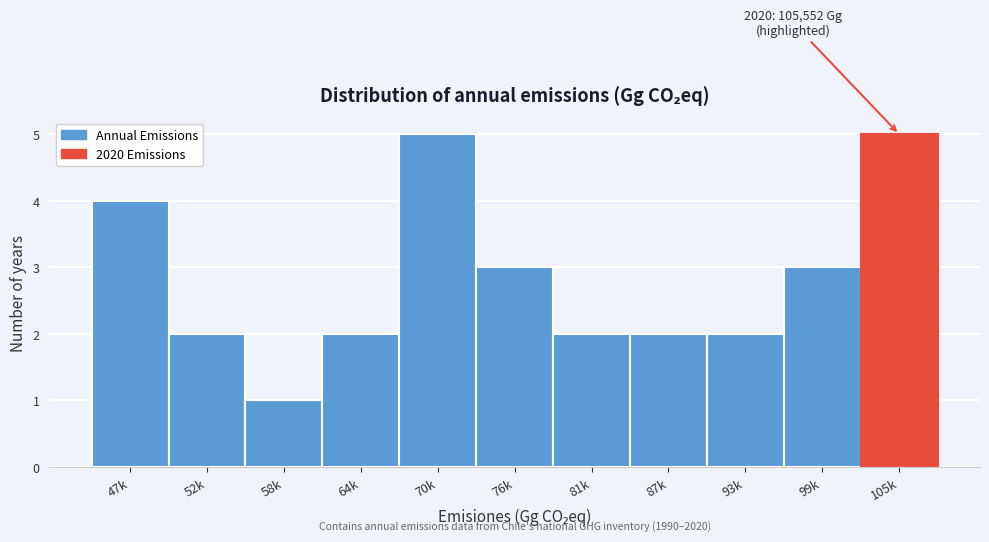

Reading left to right, what are all the values shown in this chart?

47k=4	52k=2	58k=1	64k=2	70k=5	76k=3	81k=2	87k=2	93k=2	99k=3	105k=5